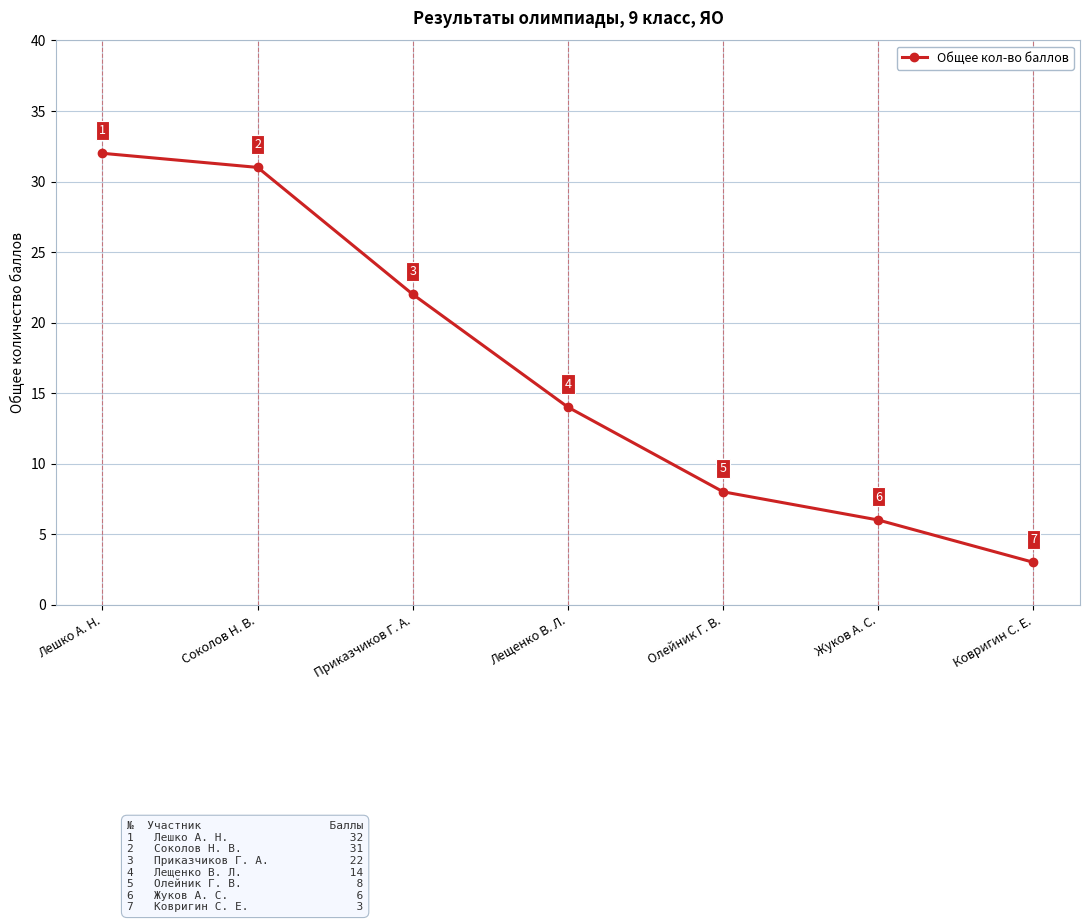

What is the difference between the second highest and second lowest values?

25